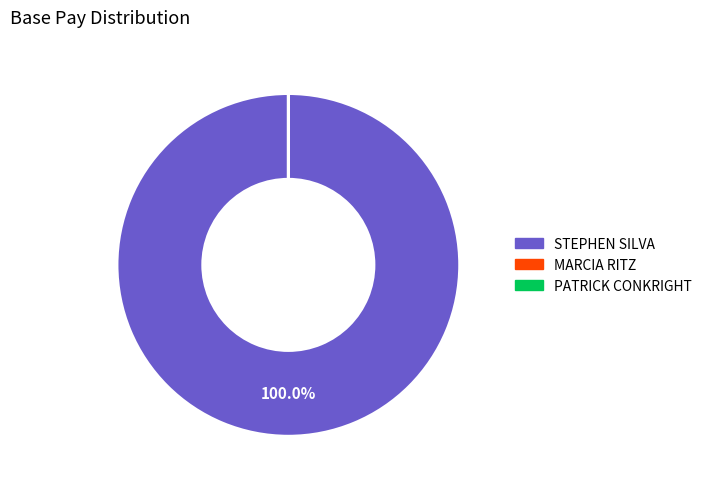

Is there any slice that represents more than half of the pie?

Yes